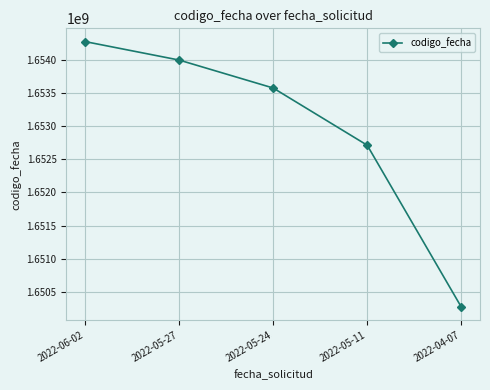

What is the maximum value shown in the chart?

1654274961